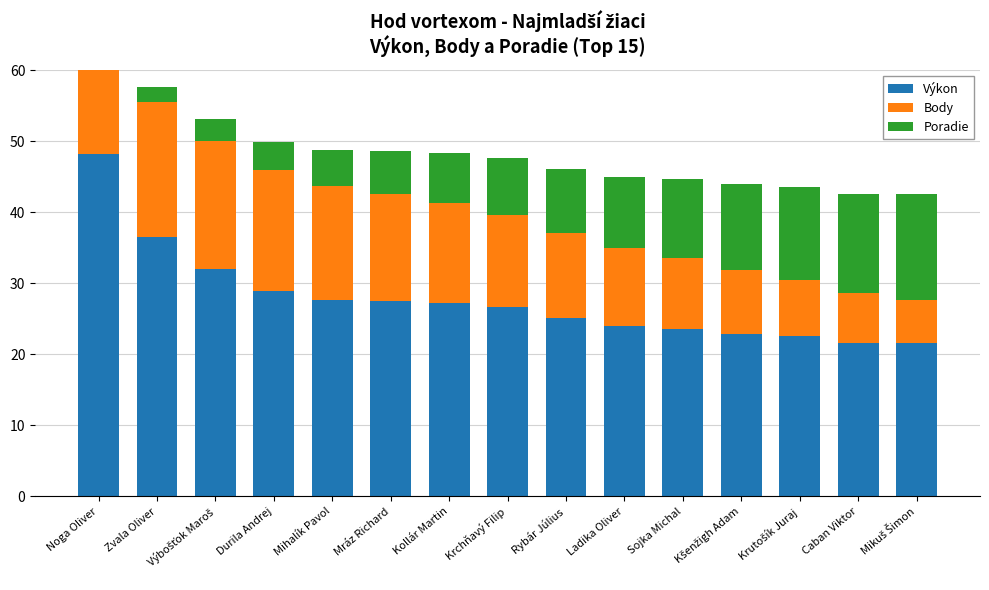

At which category is the sum across all series the highest?

Noga Oliver